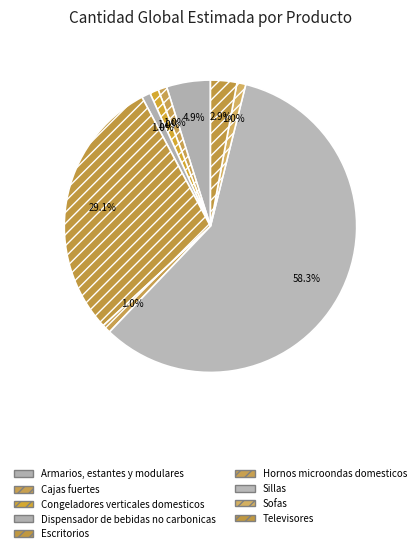

Between Televisores and Hornos microondas domesticos, which is larger?

Televisores